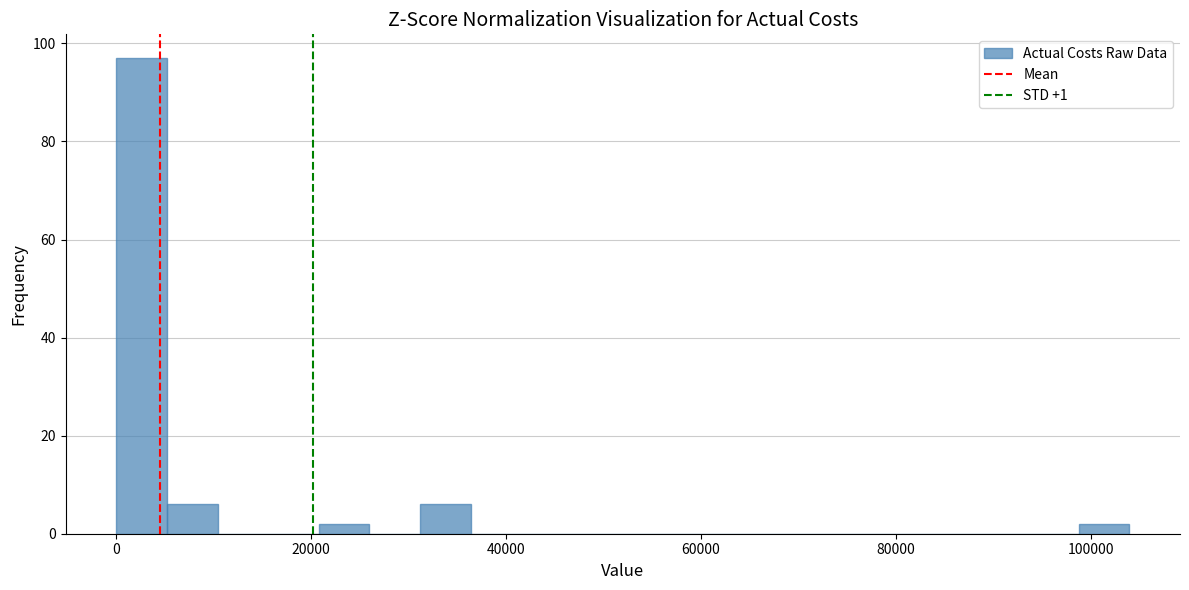

Around what value on the x-axis is the tallest bar? Give the approximate position of its centre, as read against the axis.

2000